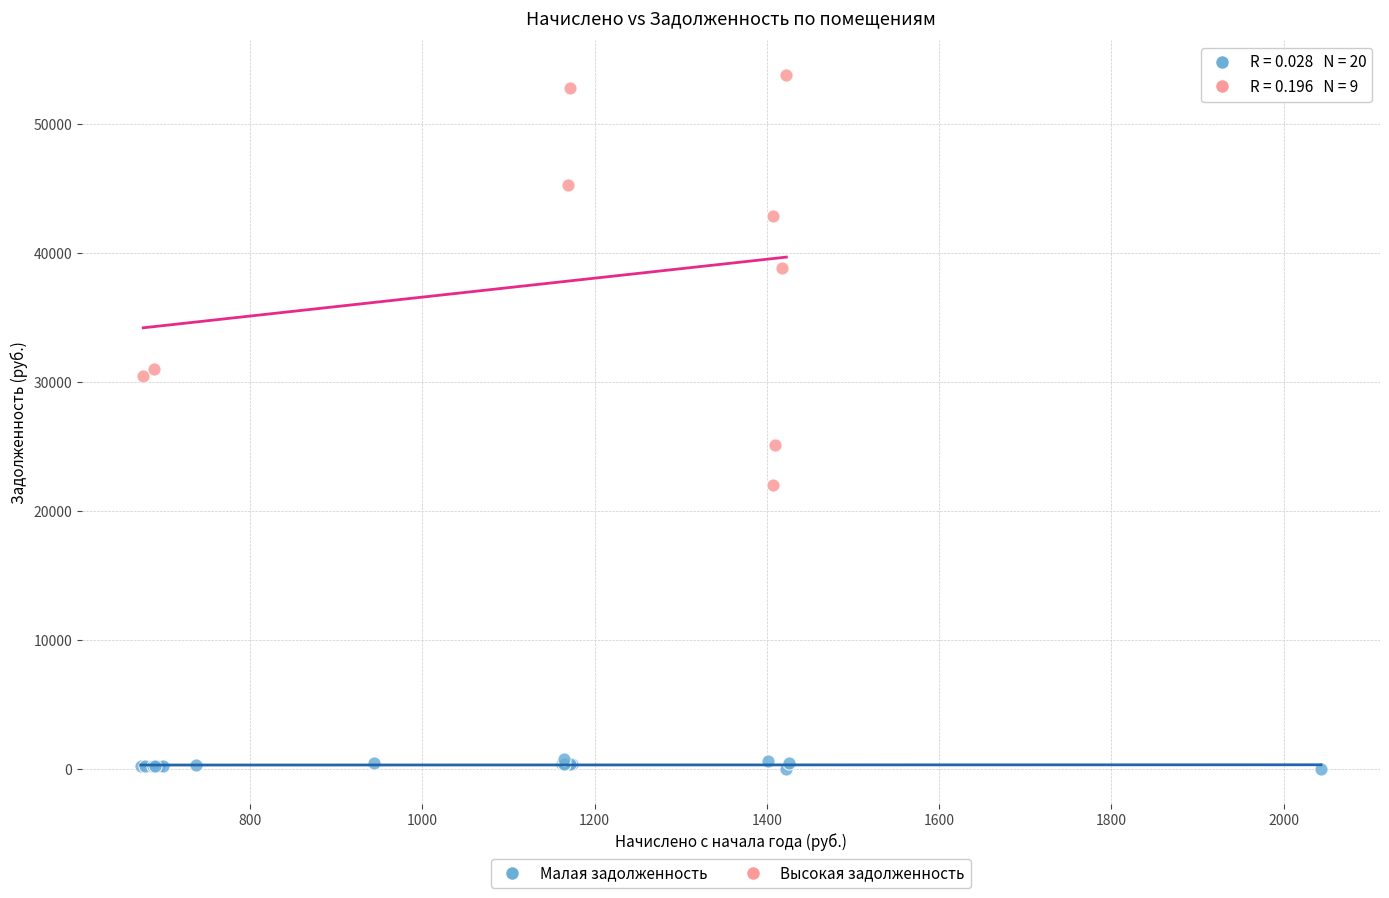

Which series has the widest spread of Y values?

Высокая задолженность